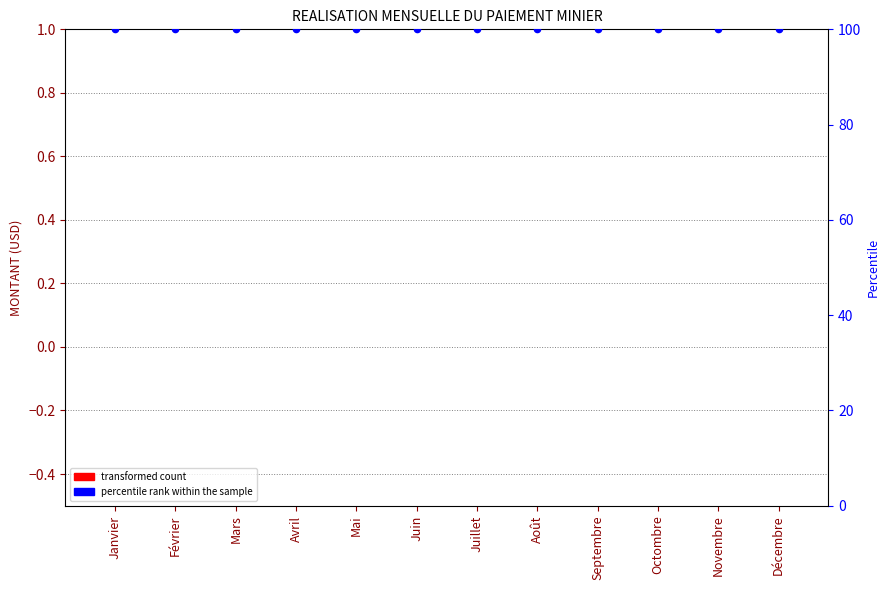

Which series has the largest Y range (max minus min)?

MONTANT (USD)